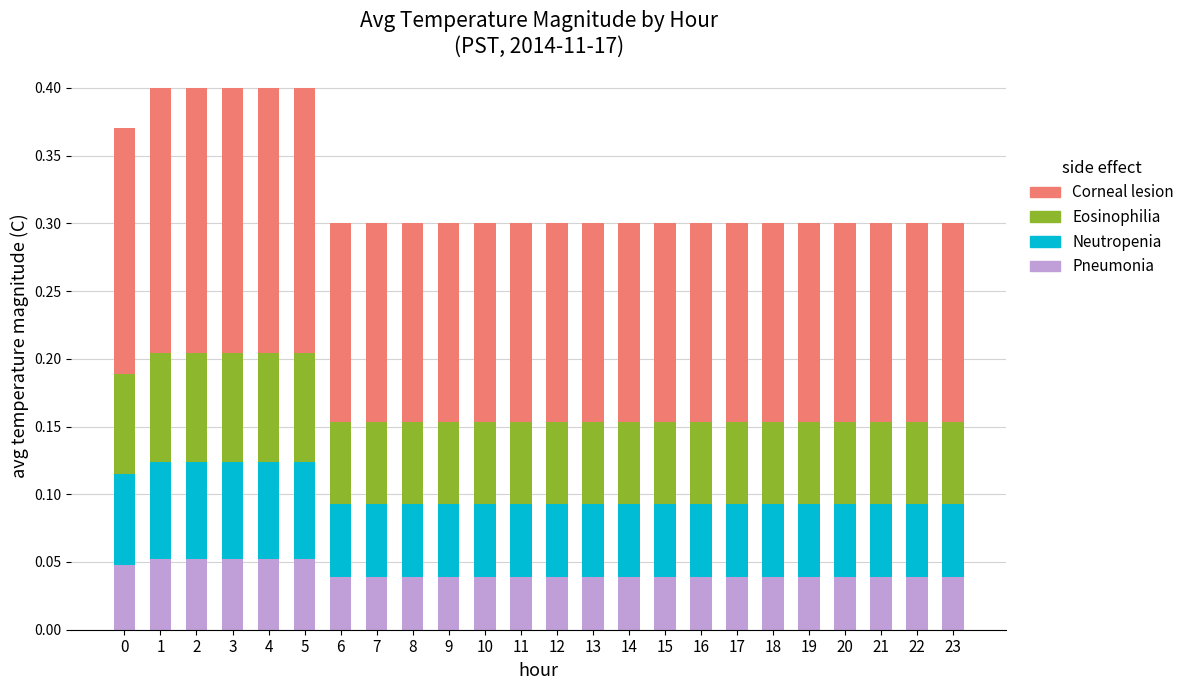

What is the total value across all series at 22?

0.3